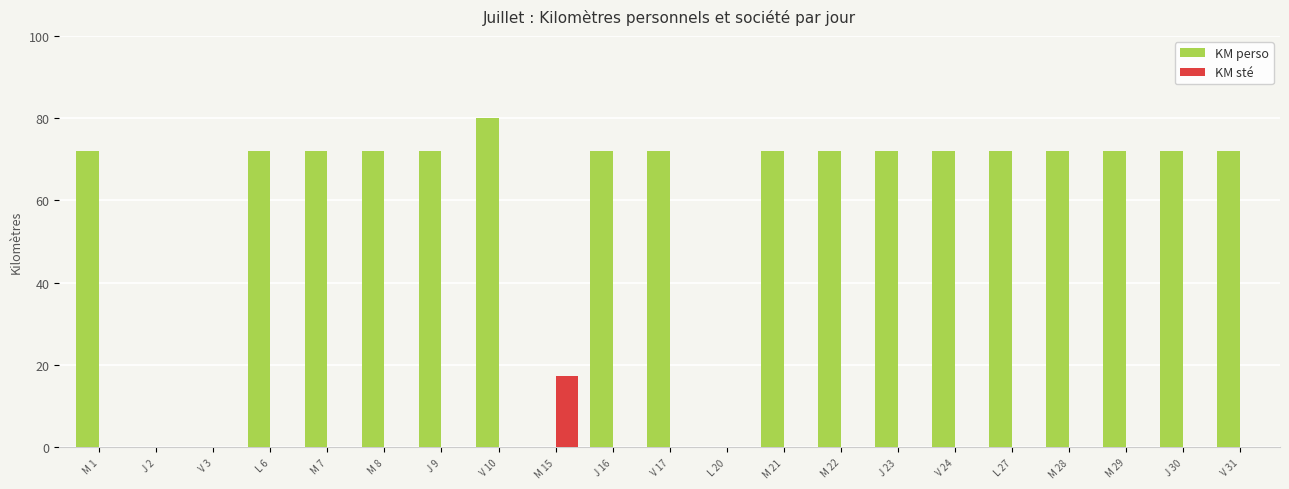

How many groups of bars are there?

21